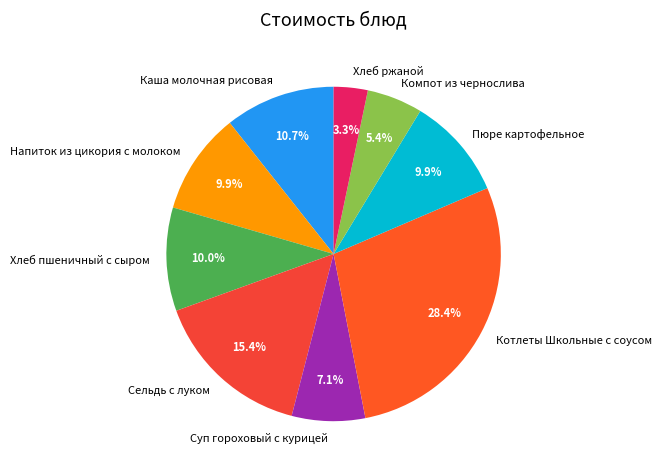

Which slice is the smallest?

Хлеб ржаной